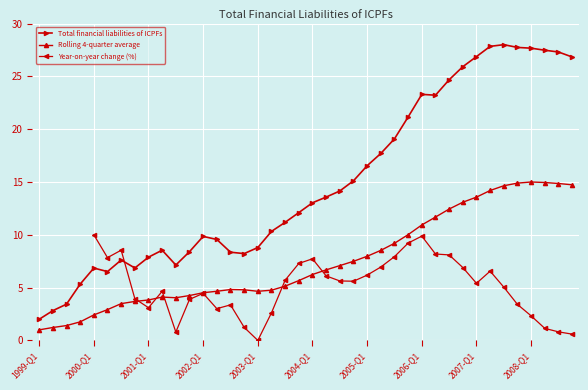

How many data points are less than 13?

20